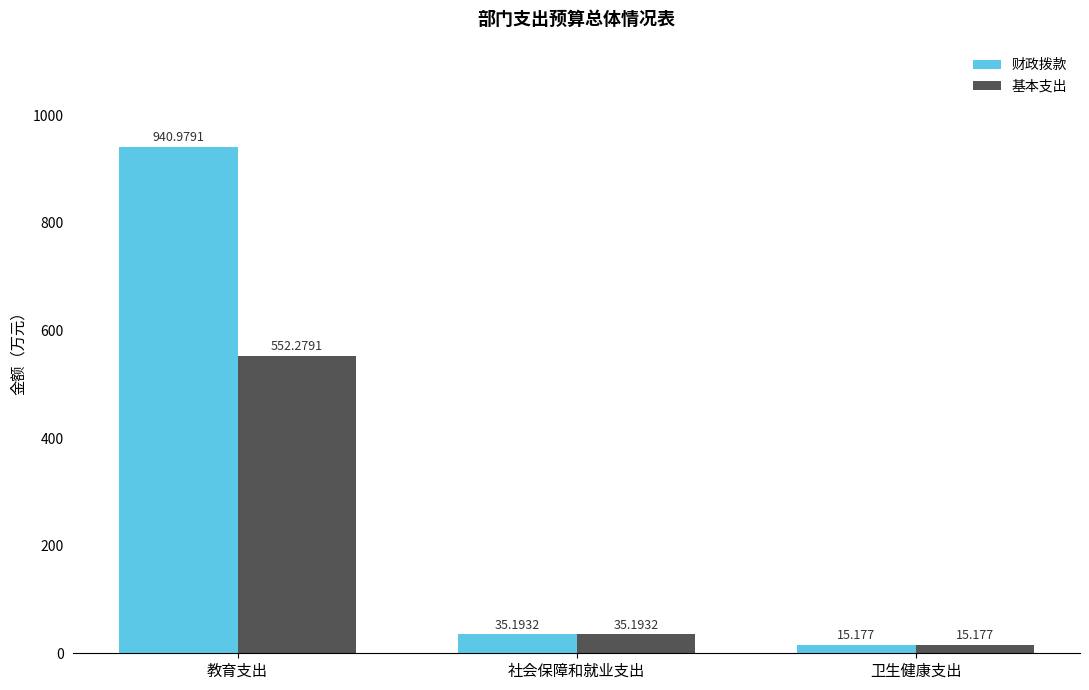

Where is 基本支出 nearest to the value 283?

社会保障和就业支出